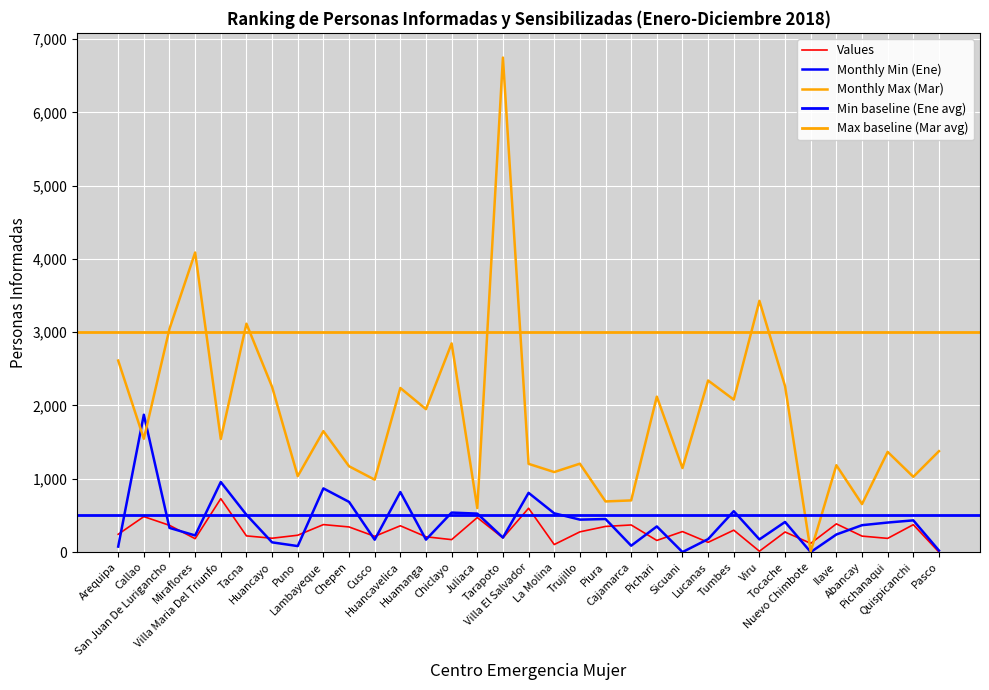

Is it true that Monthly Min (Ene) equals 115 at Pichari?

False